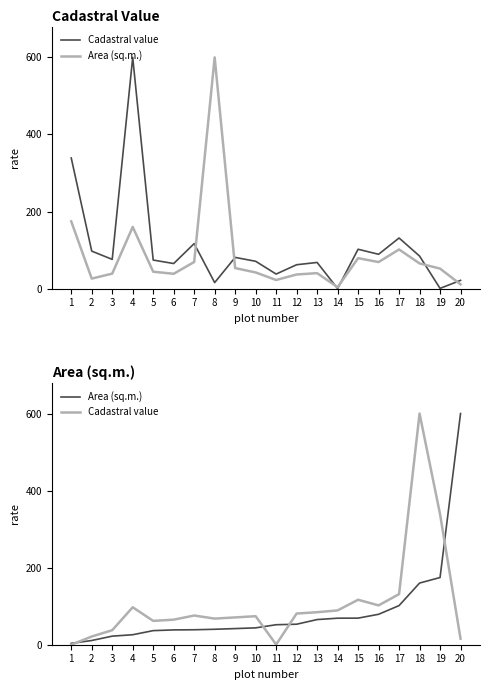

What is the average value of the Area (sq.m.) series?

86.3